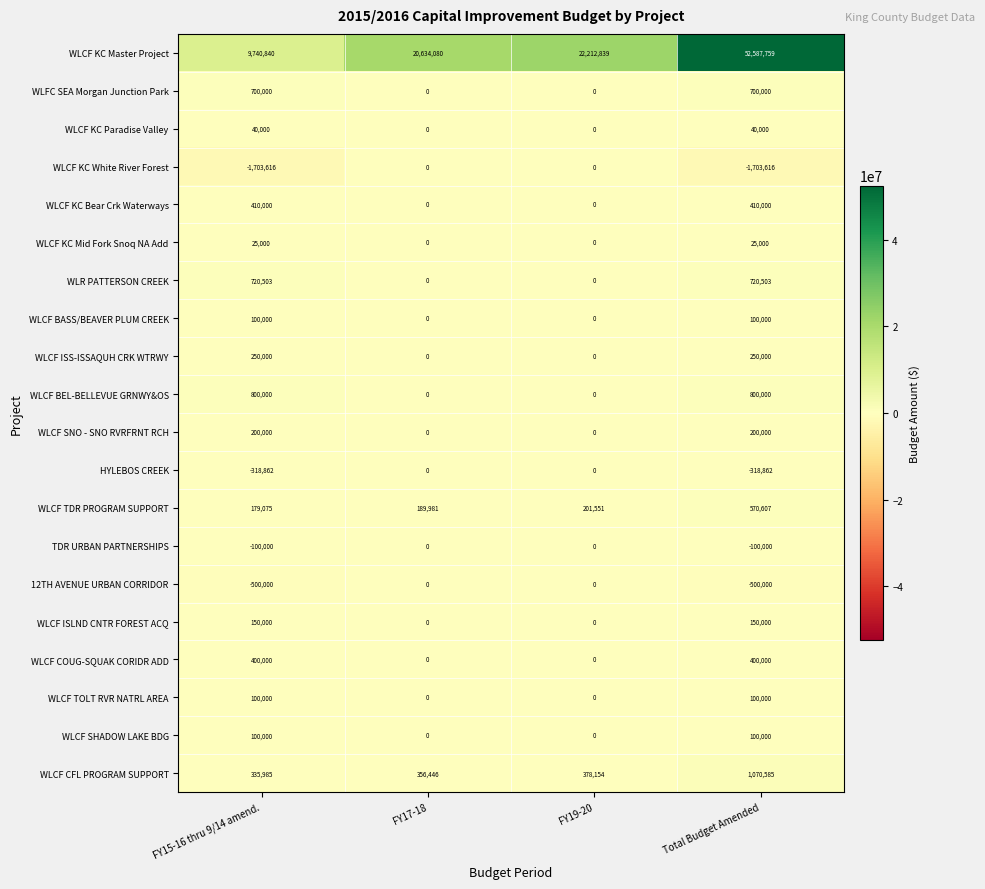

What is the difference between the maximum and second lowest values in the WLR PATTERSON CREEK series?

720503